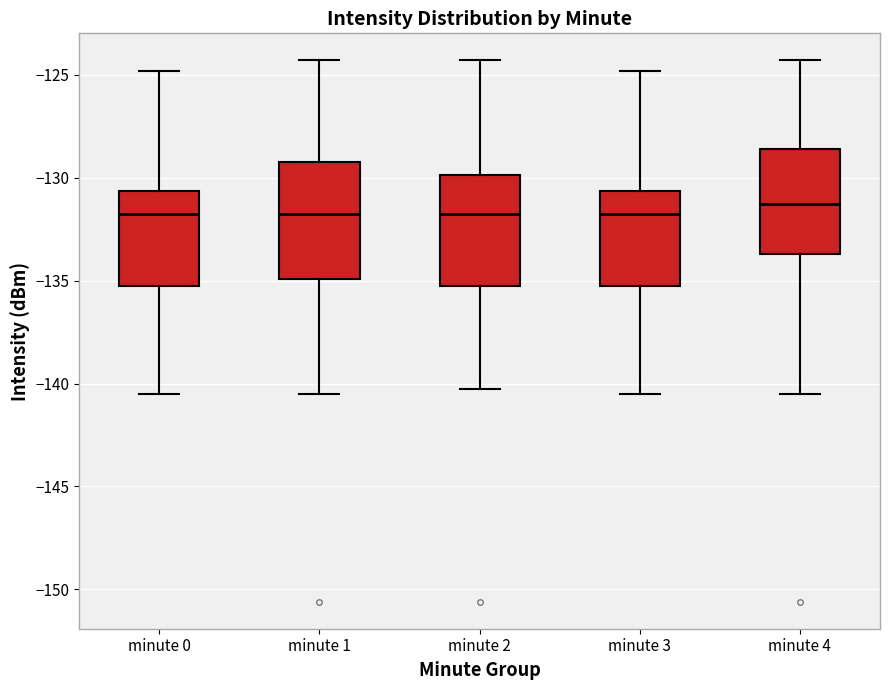

Reading left to right, transcribe this box plot: for each box, give where its median line is, the range the box spans, and where its two whiskers end, as read against the y-axis. The values are not printed on the chart, so give them approximately, as read against the axis.

minute 0: median -132.0, box -135.5 to -130.5, whiskers -140.5 to -125.0
minute 1: median -132.0, box -135.0 to -129.0, whiskers -140.5 to -124.5
minute 2: median -132.0, box -135.5 to -130.0, whiskers -140.5 to -124.5
minute 3: median -132.0, box -135.5 to -130.5, whiskers -140.5 to -125.0
minute 4: median -131.5, box -133.5 to -128.5, whiskers -140.5 to -124.5